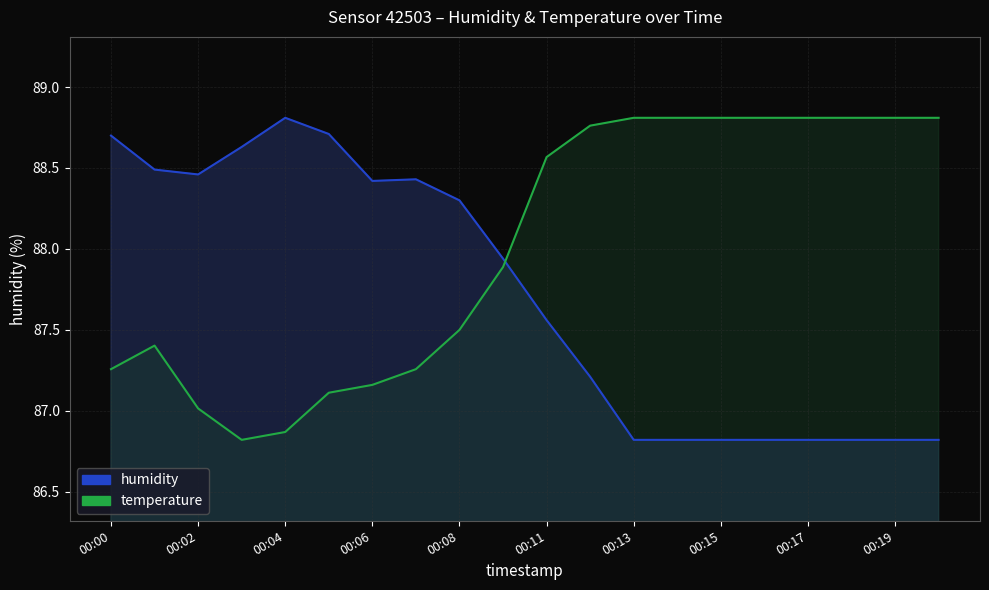

Reading right to left, extract all data points from this chart.

humidity: 00:20=86.8	00:19=86.8	00:18=86.8	00:17=86.8	00:16=86.8	00:15=86.8	00:14=86.8	00:13=86.8	00:12=87.2	00:11=87.6	00:09=87.9	00:08=88.3	00:07=88.4	00:06=88.4	00:05=88.7	00:04=88.8	00:03=88.6	00:02=88.5	00:01=88.5	00:00=88.7
temperature: 00:20=88.8	00:19=88.8	00:18=88.8	00:17=88.8	00:16=88.8	00:15=88.8	00:14=88.8	00:13=88.8	00:12=88.8	00:11=88.6	00:09=87.9	00:08=87.5	00:07=87.3	00:06=87.2	00:05=87.1	00:04=86.9	00:03=86.8	00:02=87.0	00:01=87.4	00:00=87.3